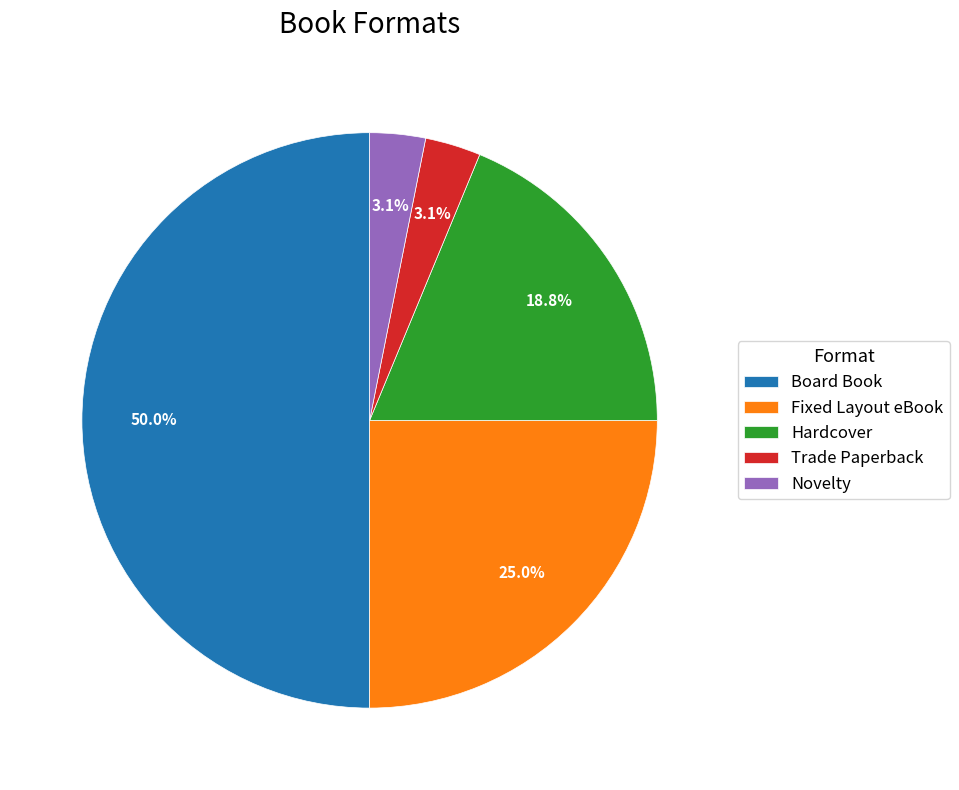

Approximately how many times larger is the value at Trade Paperback compared to Novelty?

1.0